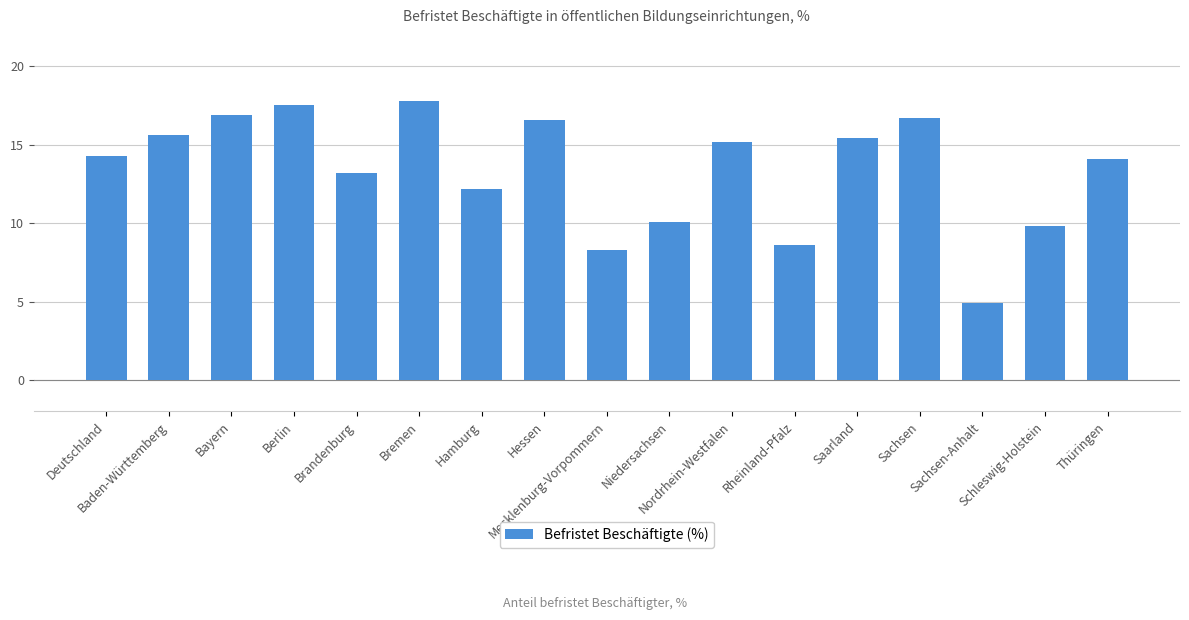

Between Bremen and Hamburg, which is larger?

Bremen